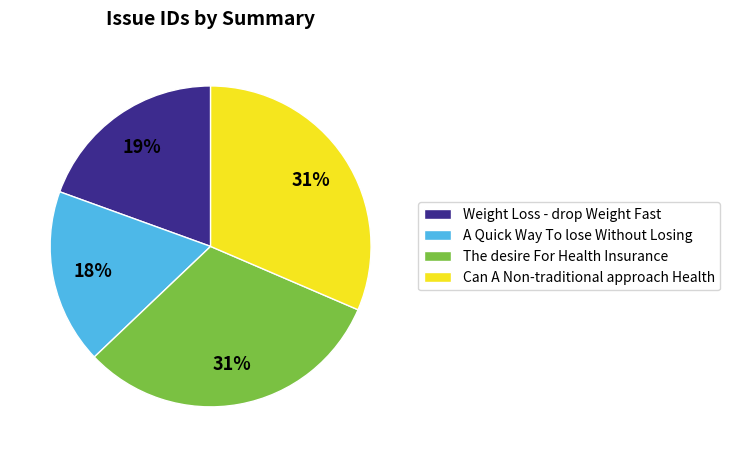

Is there any slice that represents more than half of the pie?

No